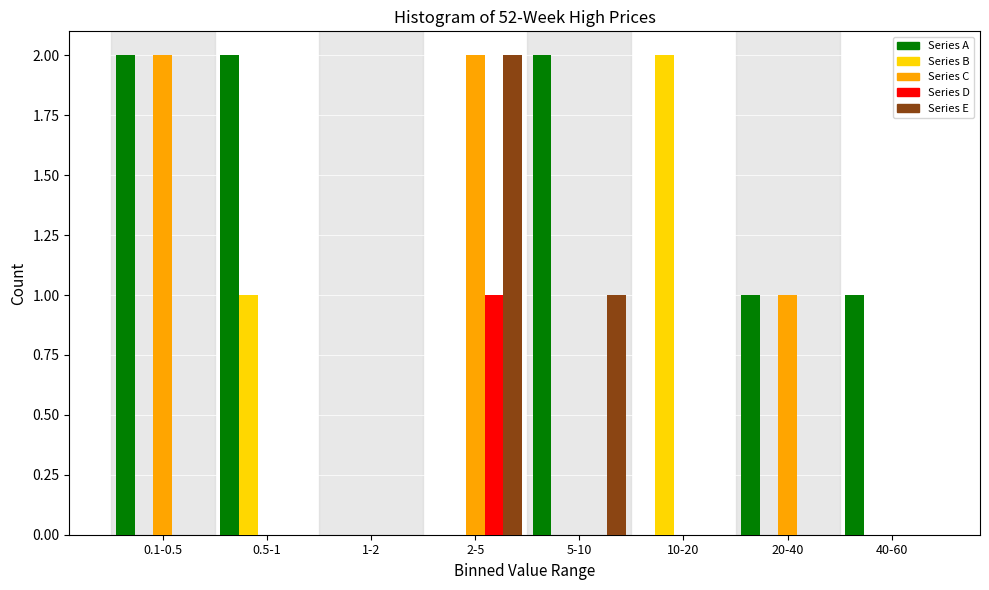

At which category is the sum across all series the highest?

2-5